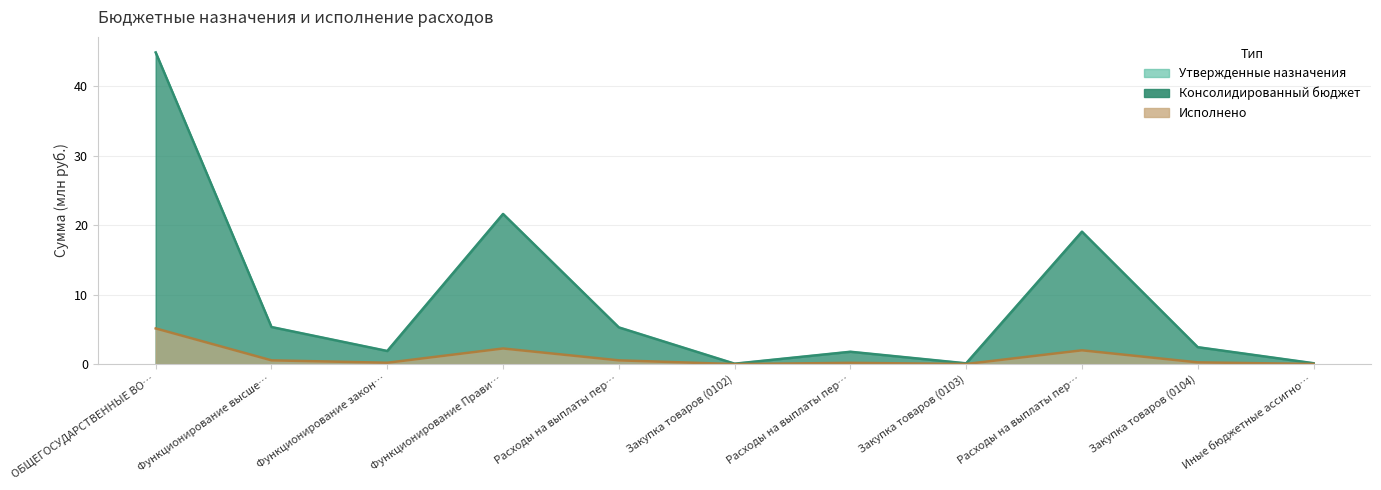

What is the difference between the maximum and second lowest values in the Утвержденные назначения series?

44.7